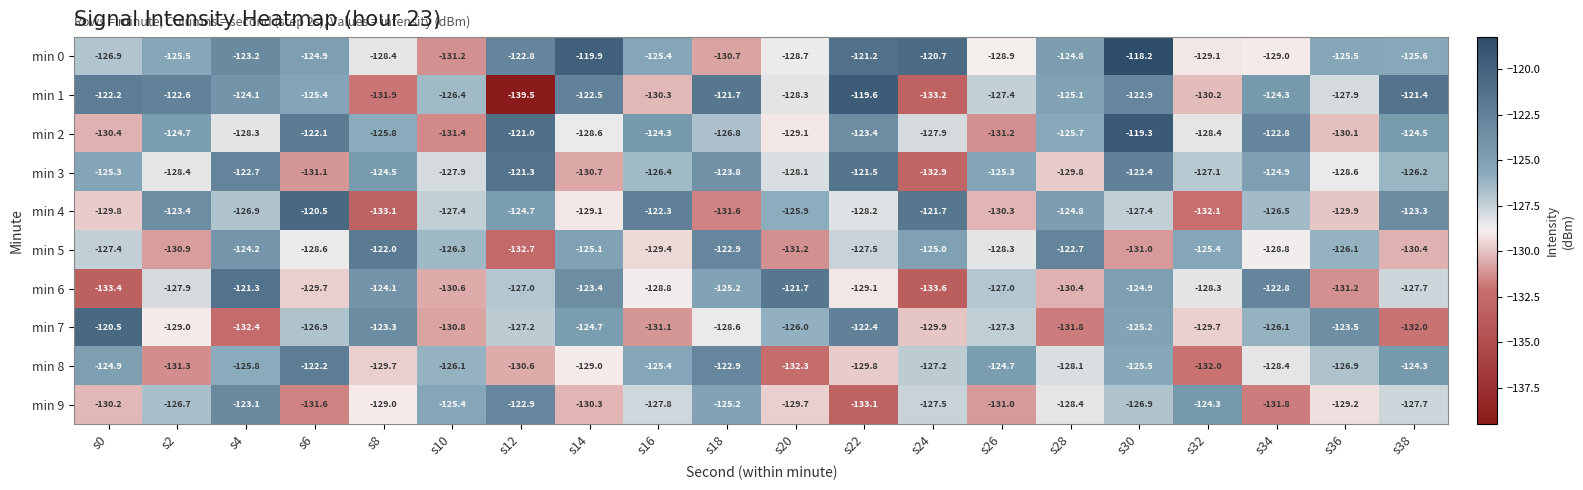

Is it true that min 6 equals -49.1 at s16?

False